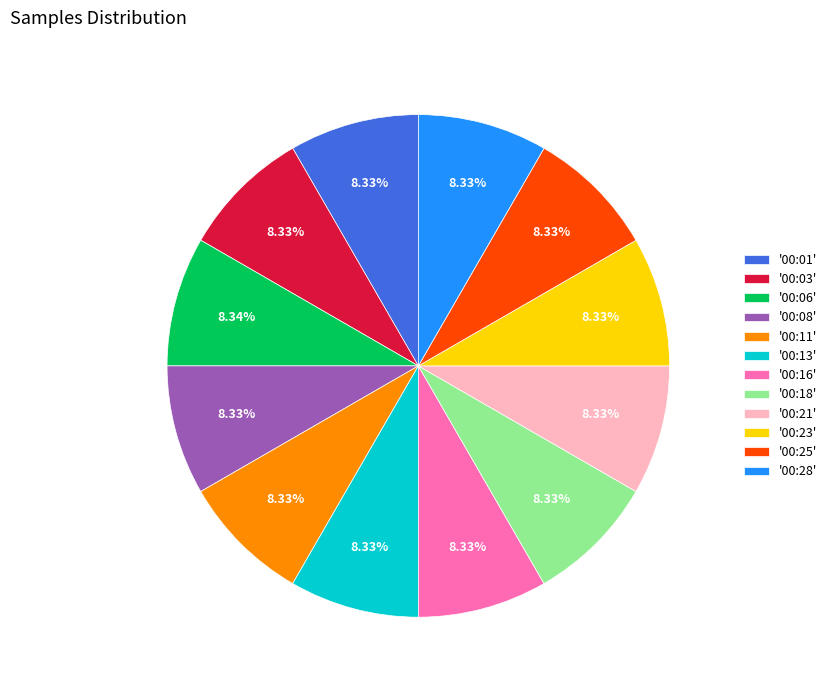

Combined, do '00:03' and '00:06' account for over 50%?

No